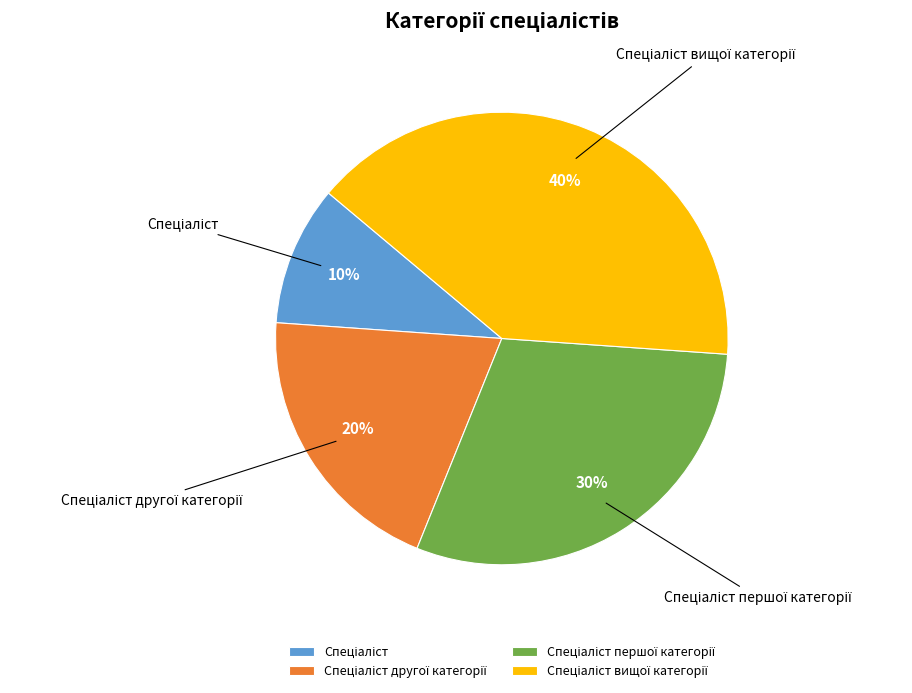

Is there a majority slice in this chart?

No